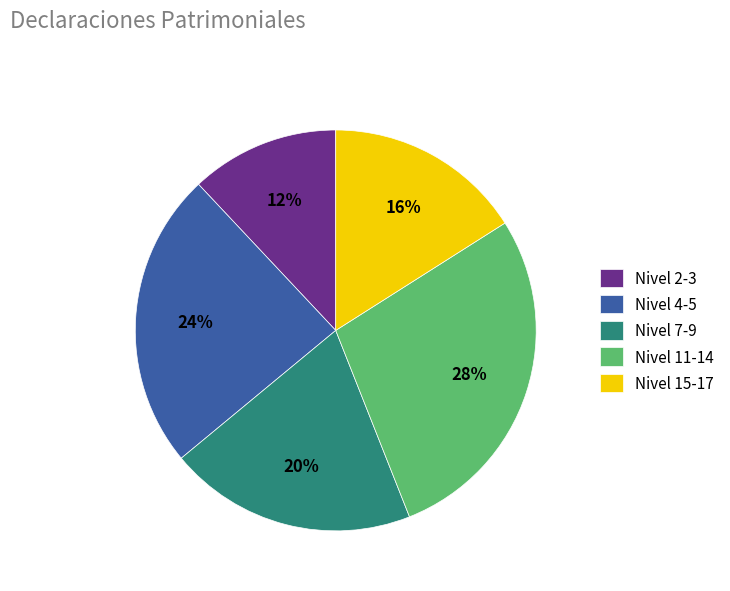

What percentage is the Nivel 2-3 slice, to the nearest percent?

12%